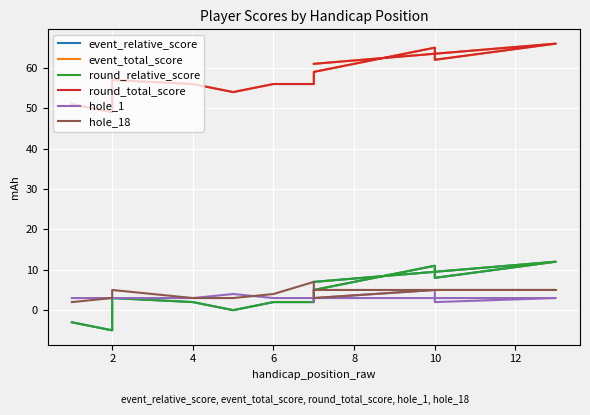

What is the minimum value for hole_18?

2